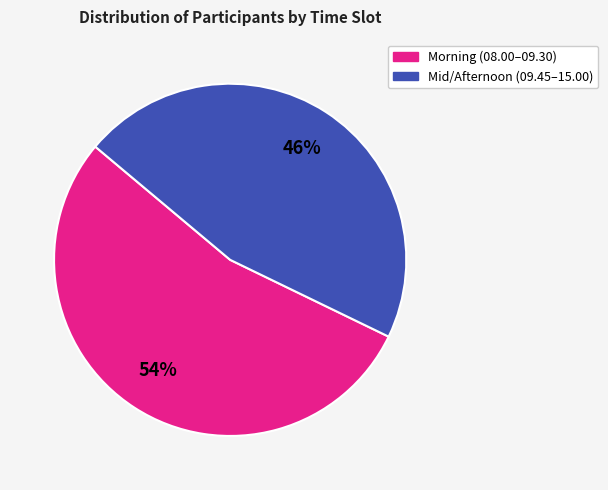

To the nearest percent, what is the average slice percentage?

50%